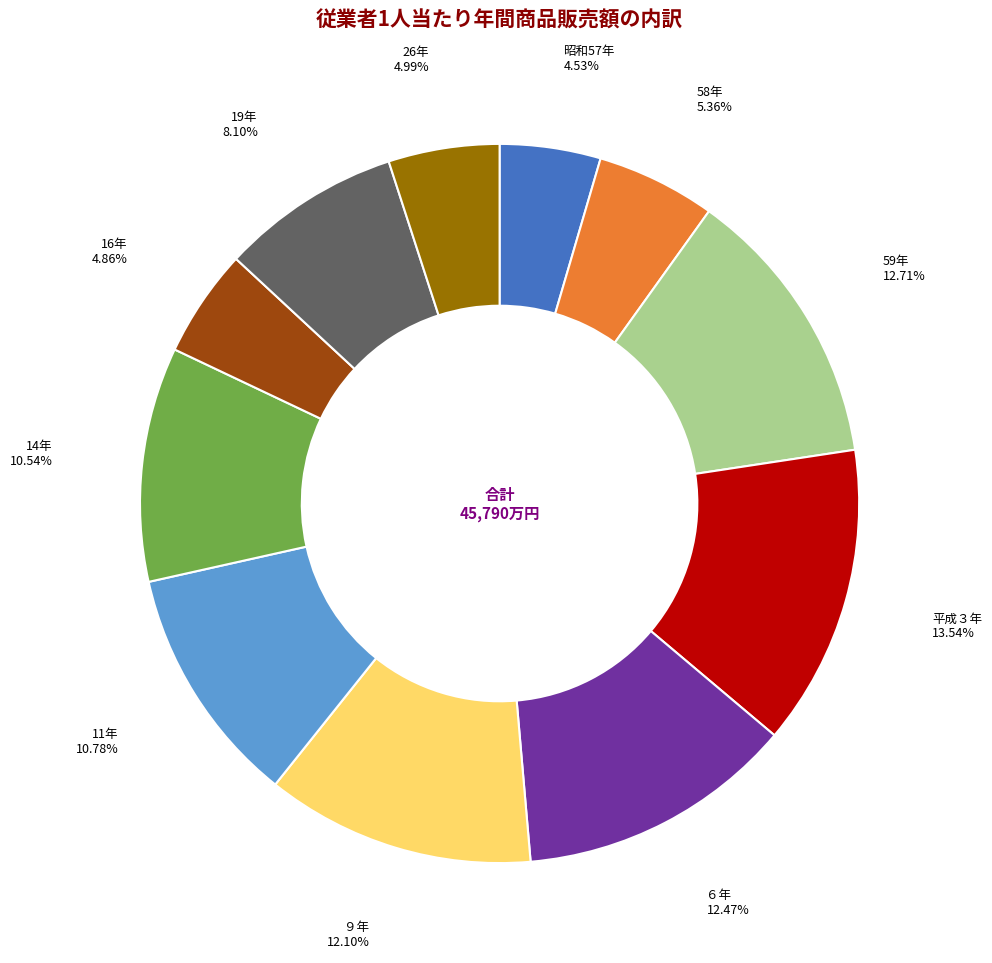

Do 14年 and 59年 together represent more than half of the pie?

No